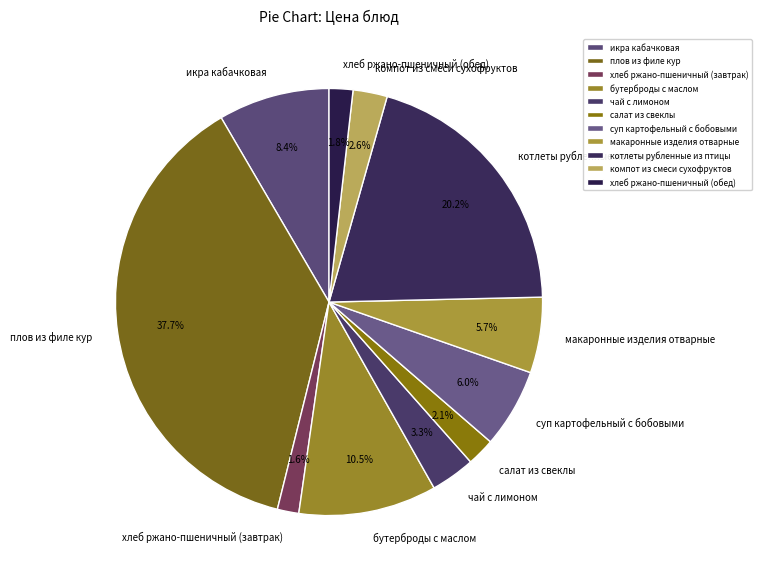

Does салат из свеклы represent more than half of the total?

No